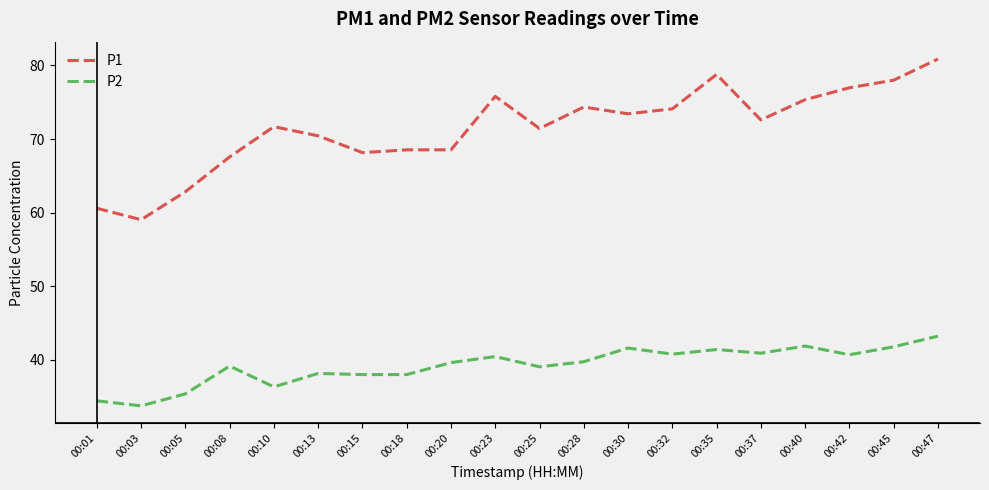

At how many categories does at least one series exceed 52?

20